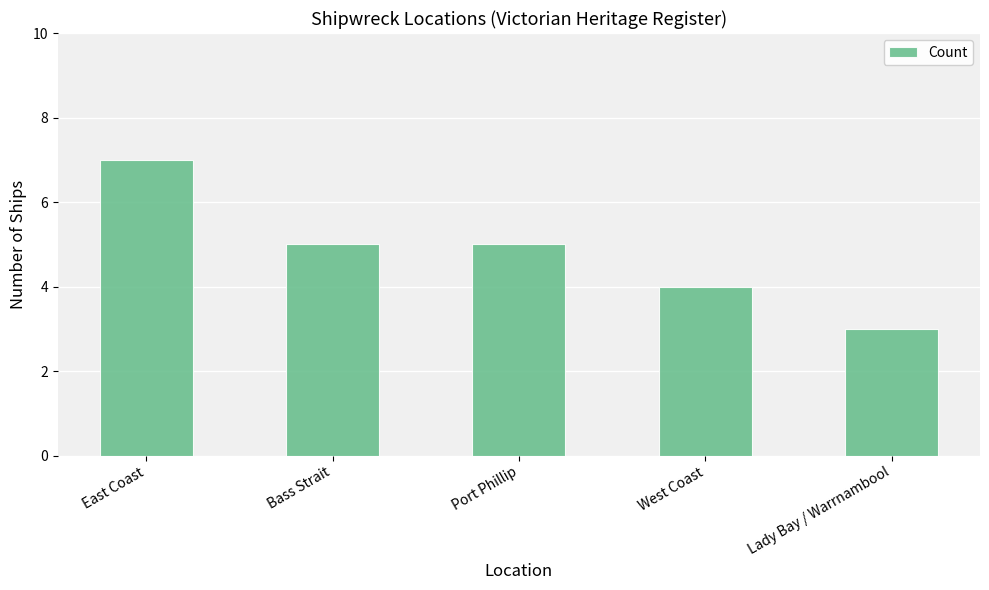

What position from the right is Lady Bay / Warrnambool?

1